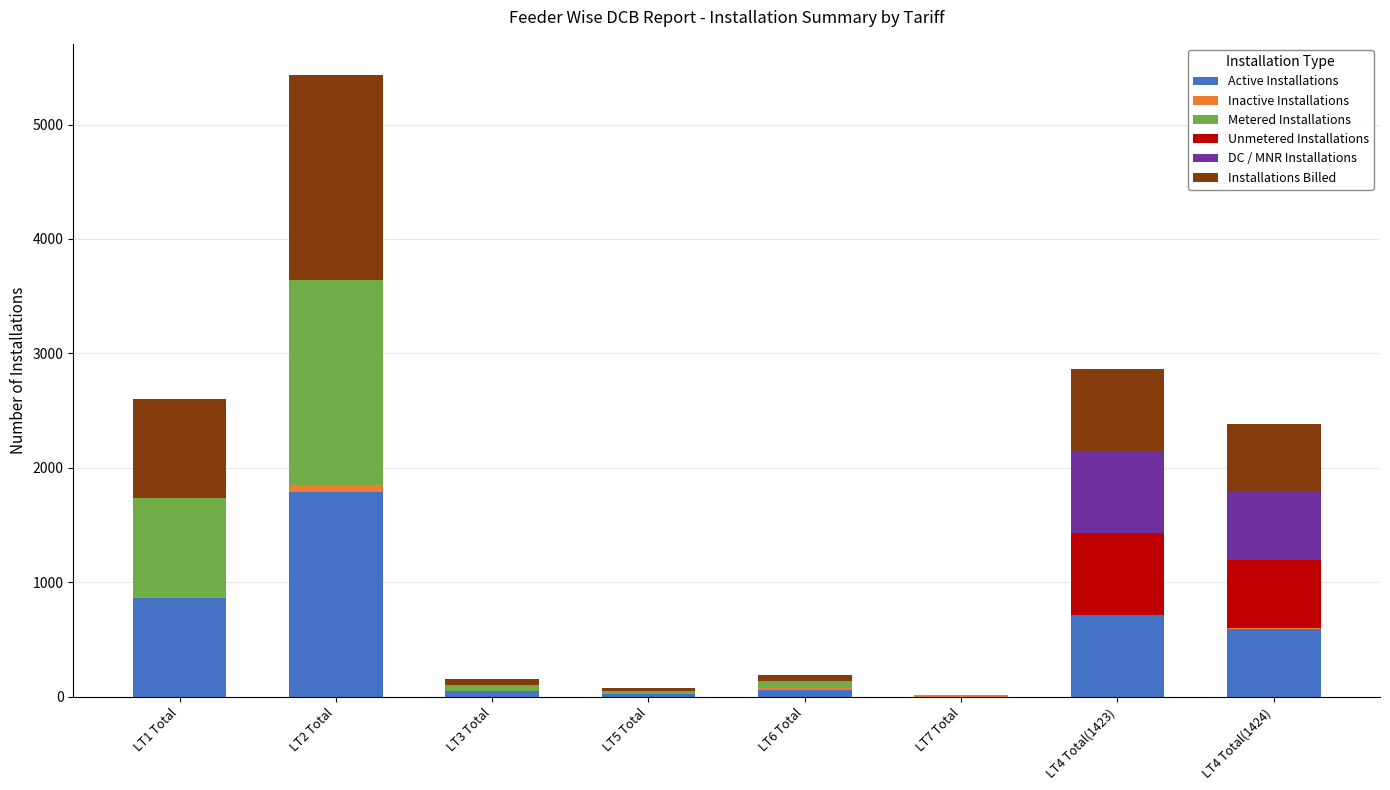

The value of Active Installations at LT1 Total is 1161. True or false?

False